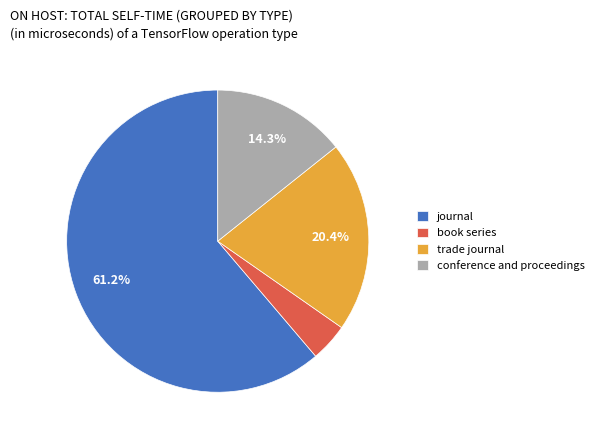

Combined, do book series and conference and proceedings account for over 50%?

No